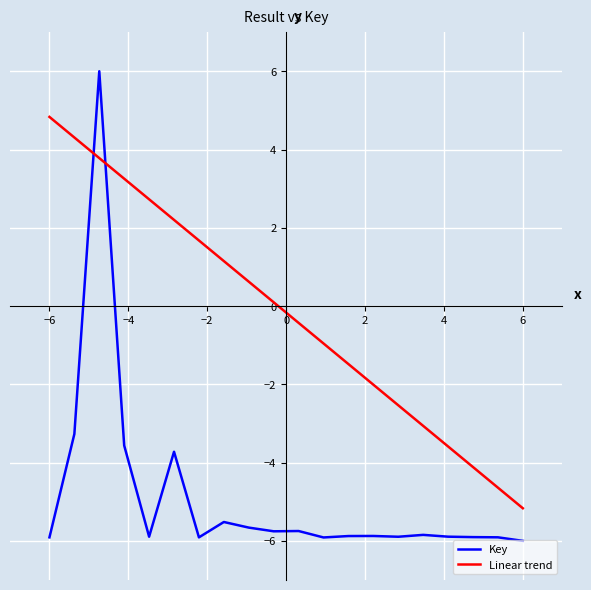

List the series in order of their overall mean, lowest first.

Key, Linear trend